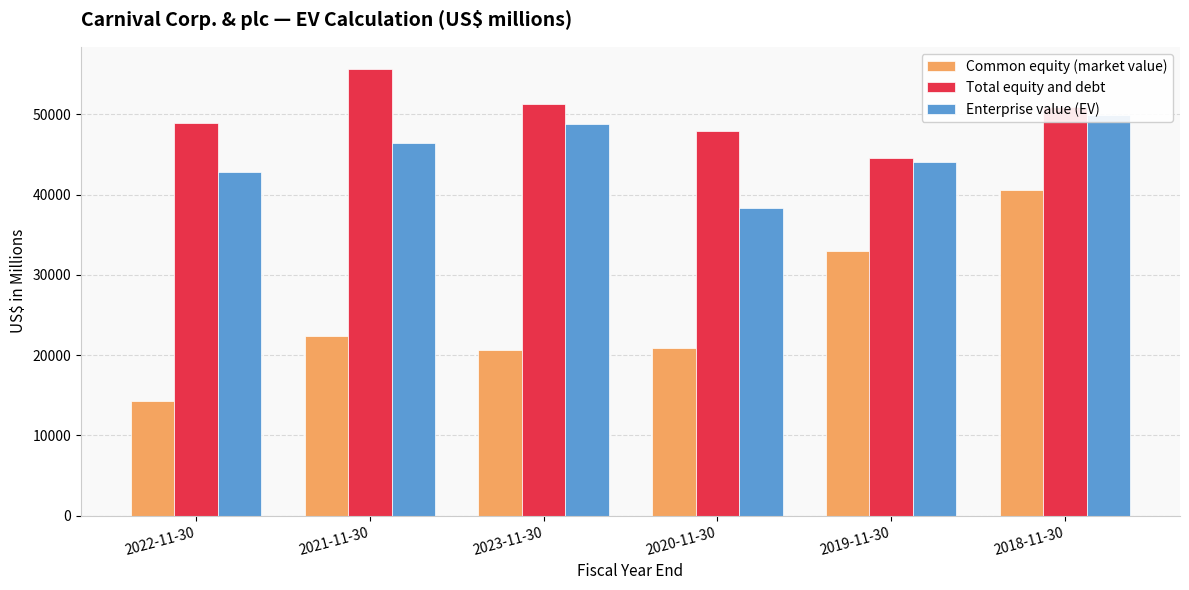

The Enterprise value (EV) series shows 11216 at 2022-11-30. True or false?

False